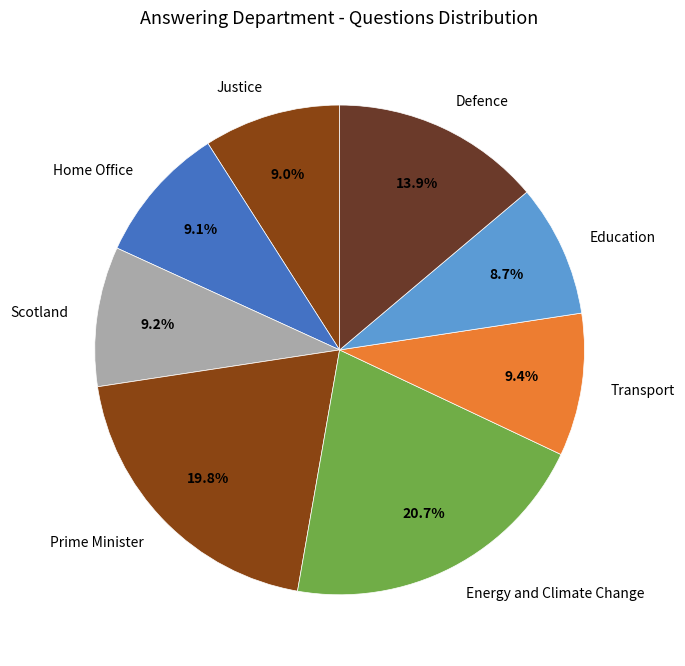

To the nearest percent, what is the difference between the largest and smallest slice percentages?

12%